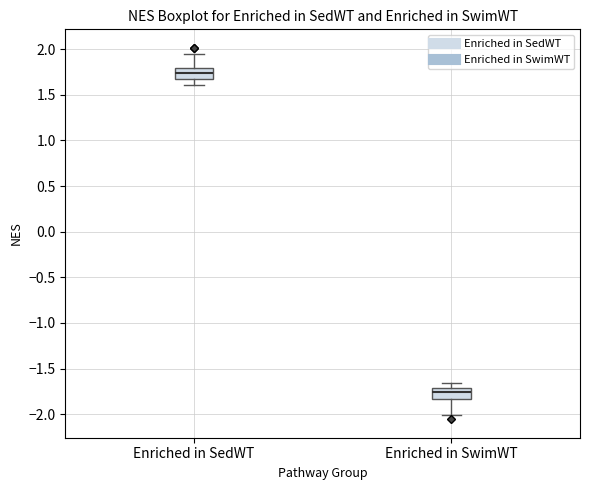

Reading left to right, read every box against the y-axis: the position of its median line, the range the box covers, and the ends of its whiskers. The values are not printed on the chart, so give them approximately, as read against the axis.

Enriched in SedWT: median 1.75, box 1.65 to 1.80, whiskers 1.60 to 1.95
Enriched in SwimWT: median -1.75, box -1.85 to -1.70, whiskers -2.00 to -1.65